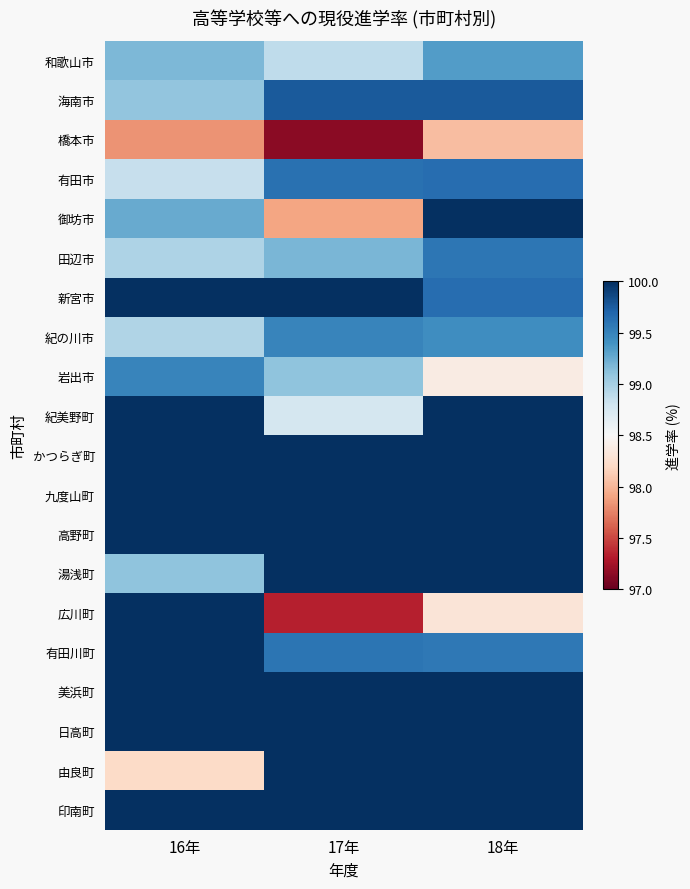

List the series in order of their peak value, lowest first.

橋本市, 和歌山市, 岩出市, 紀の川市, 田辺市, 有田市, 海南市, 御坊市, 新宮市, 紀美野町, かつらぎ町, 九度山町, 高野町, 湯浅町, 広川町, 有田川町, 美浜町, 日高町, 由良町, 印南町